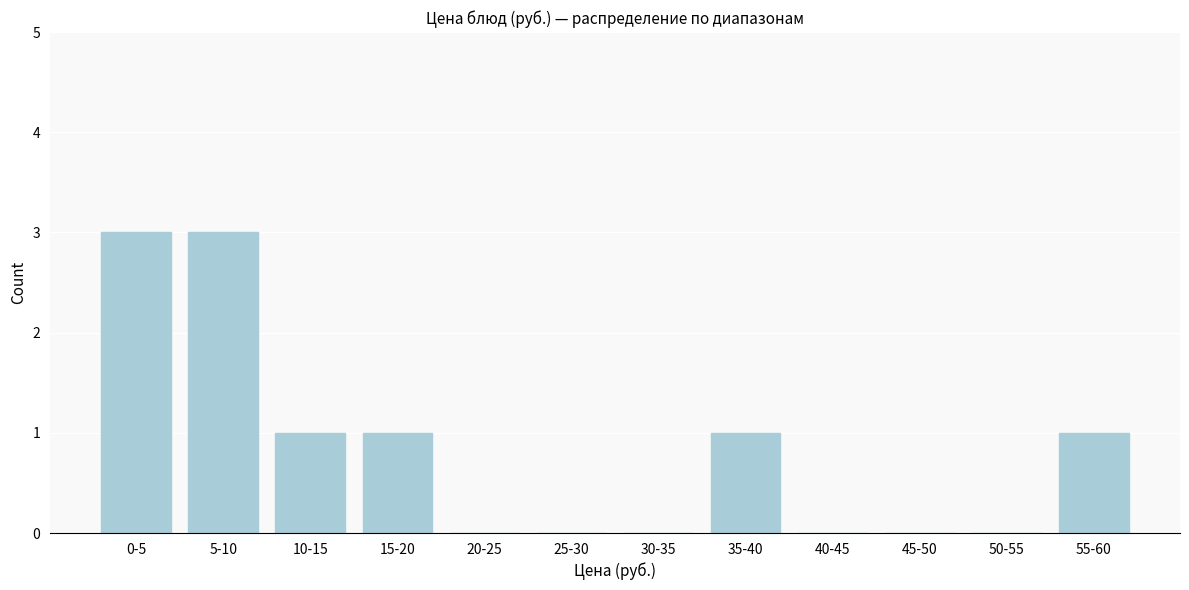

Reading right to left, list all the values displayed in this chart.

55-60=1	50-55=0	45-50=0	40-45=0	35-40=1	30-35=0	25-30=0	20-25=0	15-20=1	10-15=1	5-10=3	0-5=3